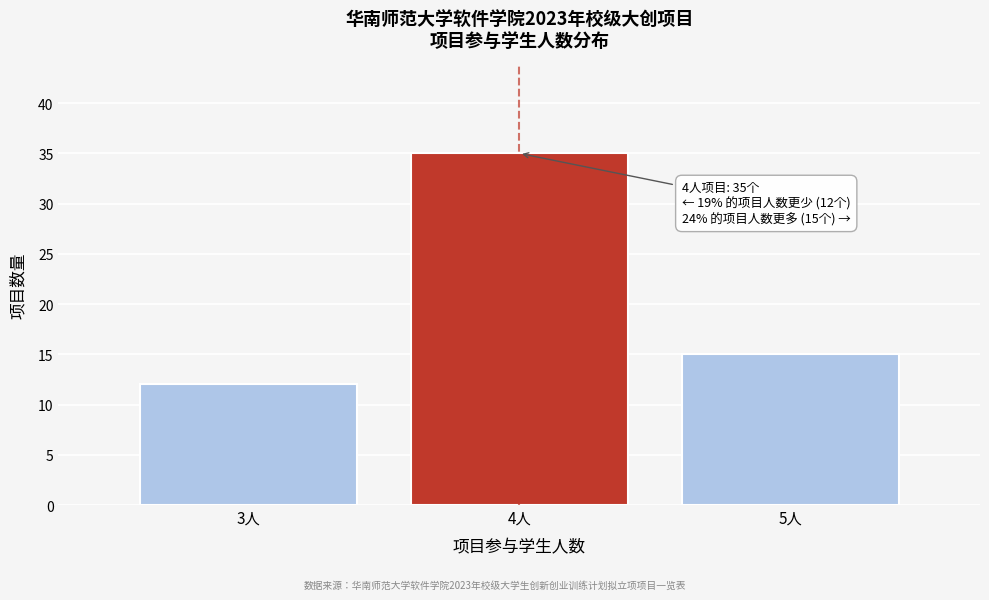

Reading left to right, list all the values displayed in this chart.

12	35	15